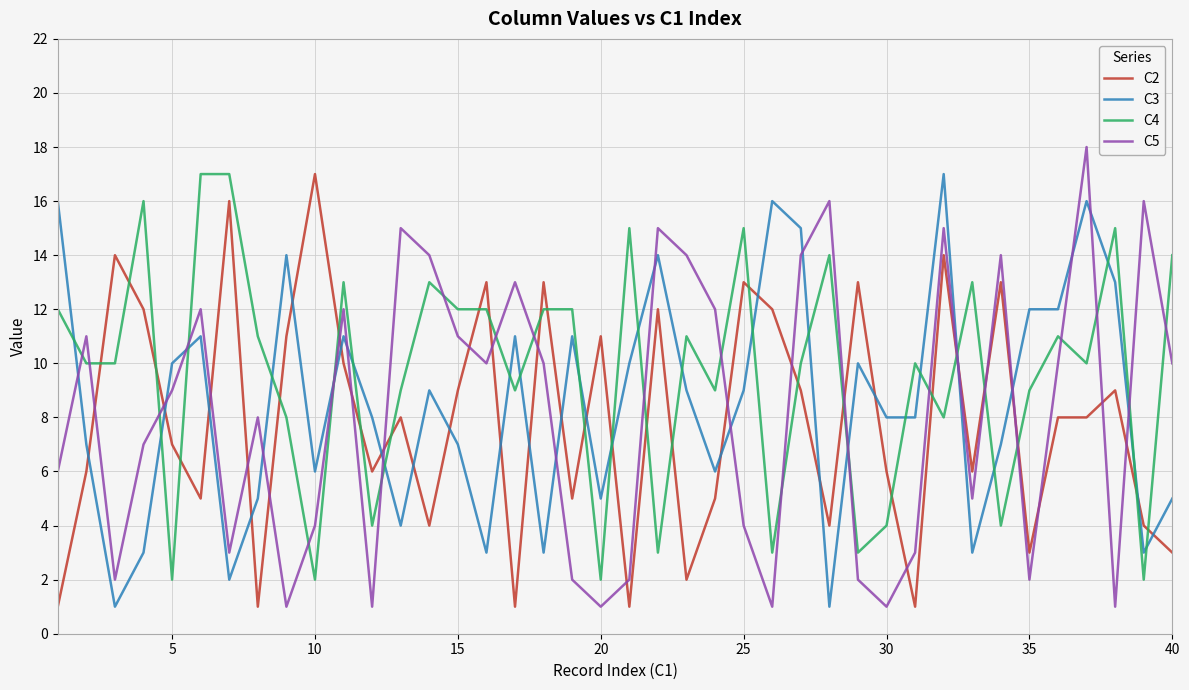

List the series in order of their overall mean, lowest first.

C2, C5, C3, C4